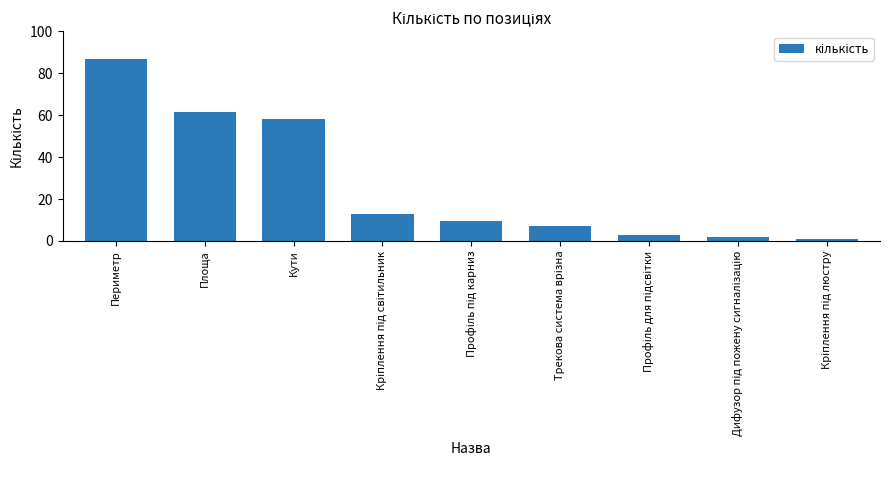

What is the difference between the second highest and minimum values?

60.6